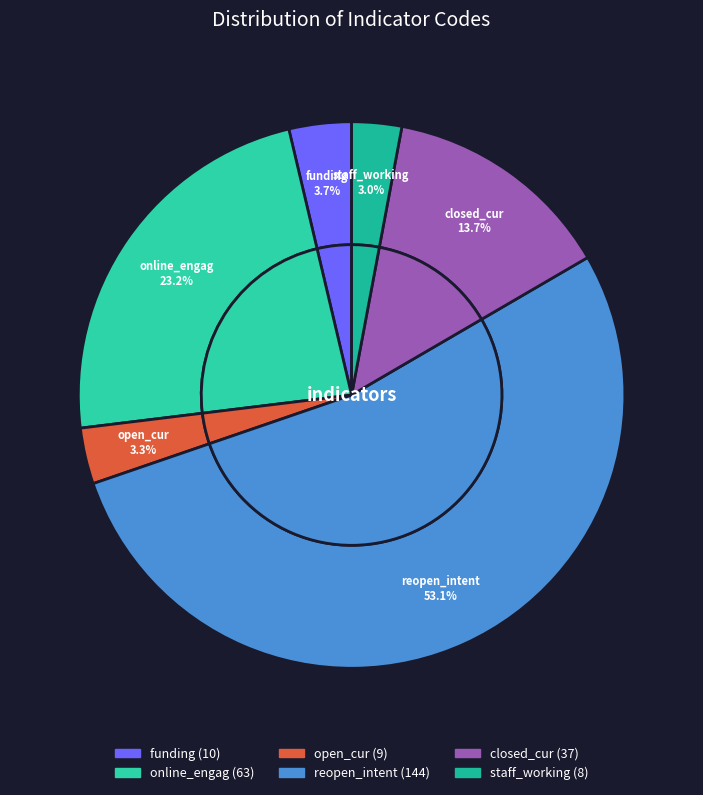

Combined, what portion of the pie is funding and reopen_intent?

56.8%